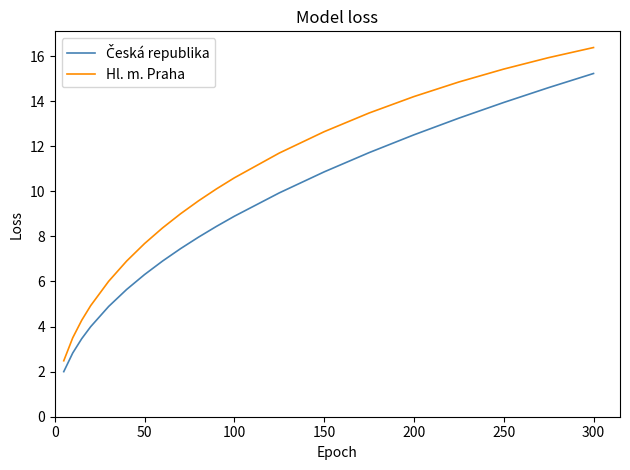

Which series has the widest spread of values?

Hl. m. Praha